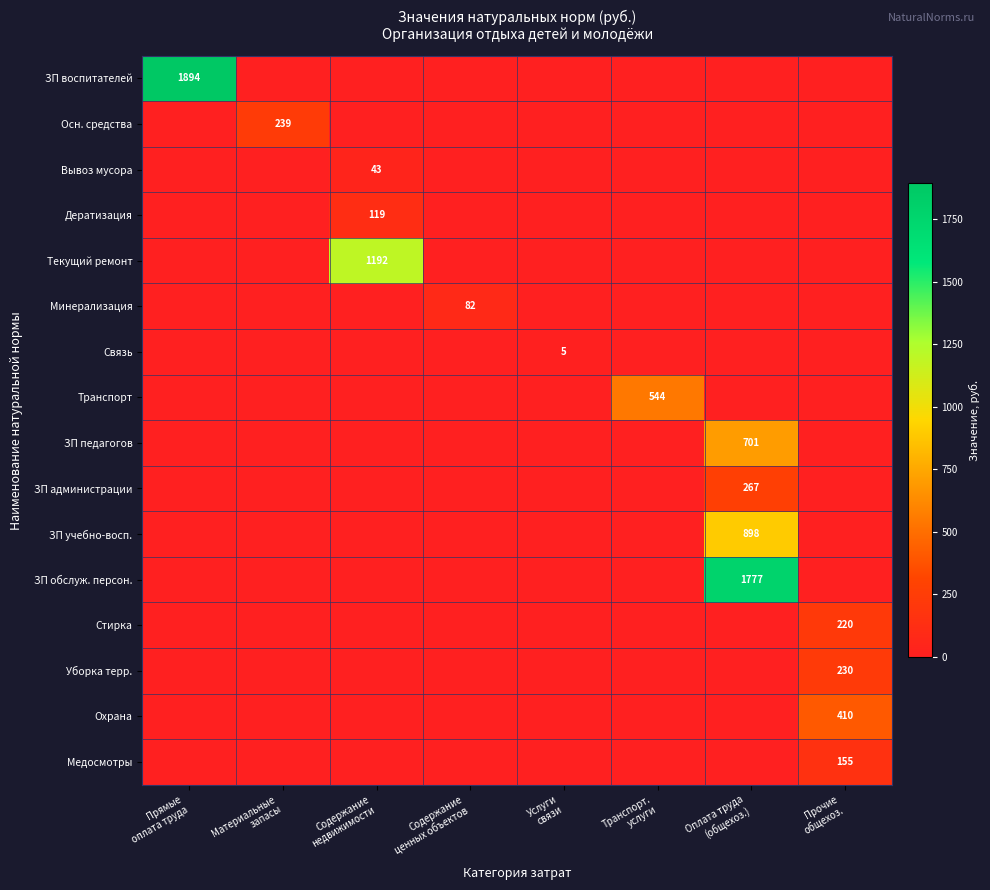

Which category has the highest value in the ЗП учебно-восп. series?

Оплата труда (общехоз.)